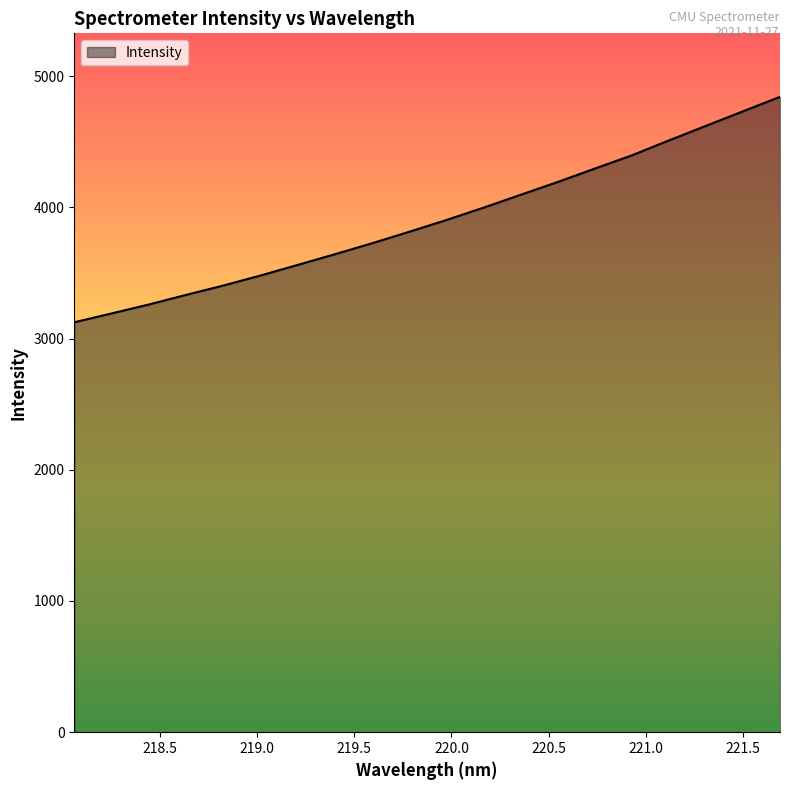

What is the greatest value displayed?

4841.4